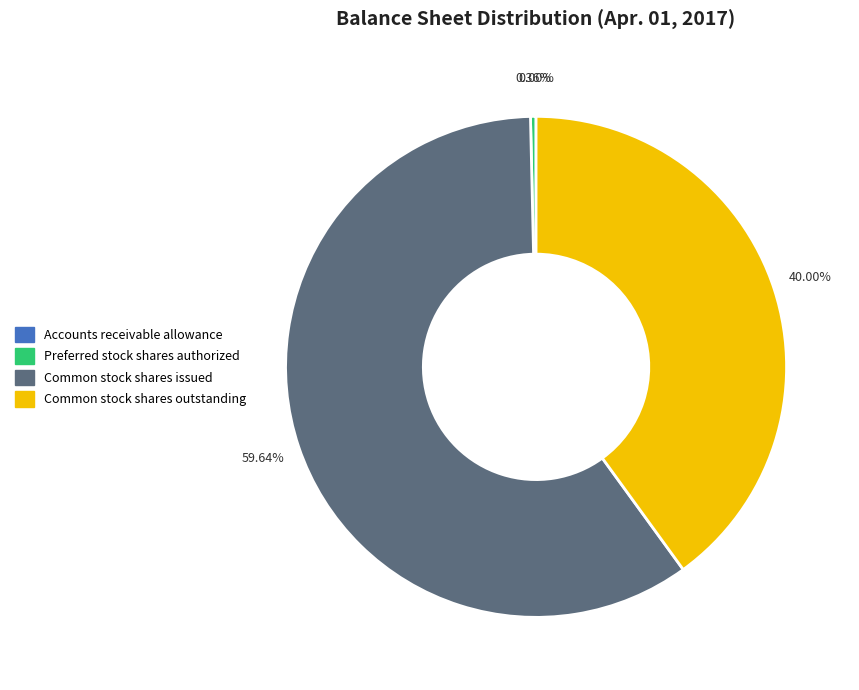

To the nearest percent, what is the difference between the largest and smallest slice percentages?

60%